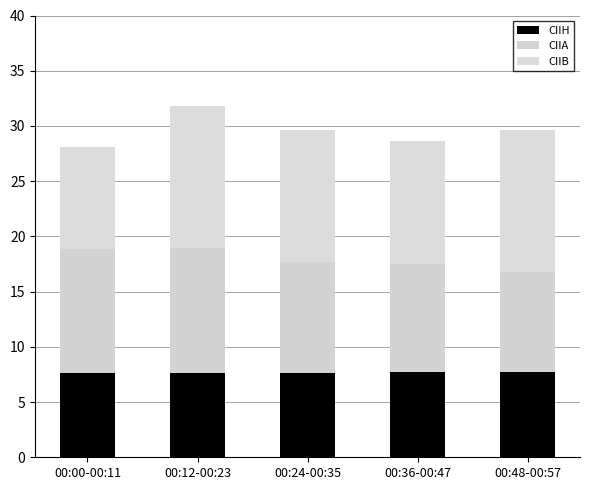

What is the label of the 4th bar from the left?

00:36-00:47